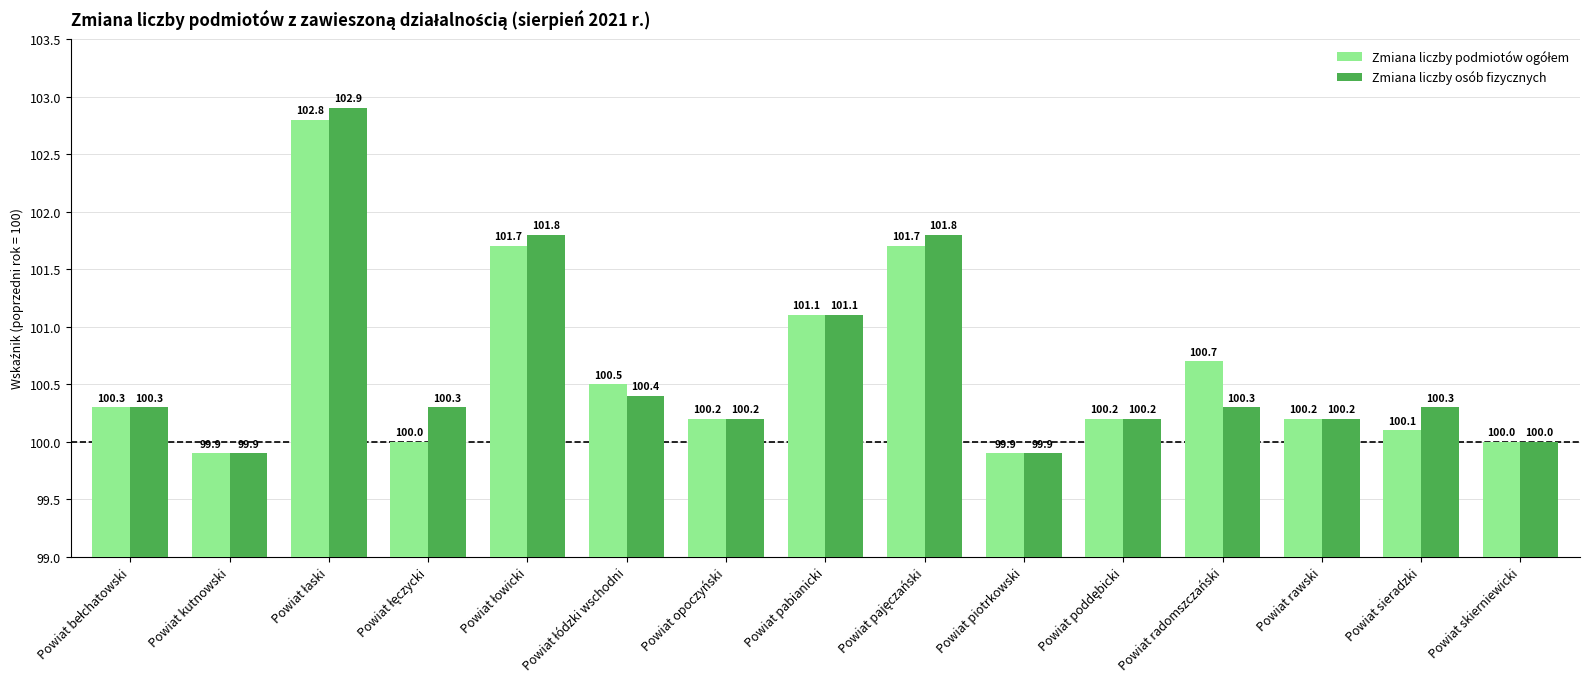

At how many categories does at least one series exceed 101?

4